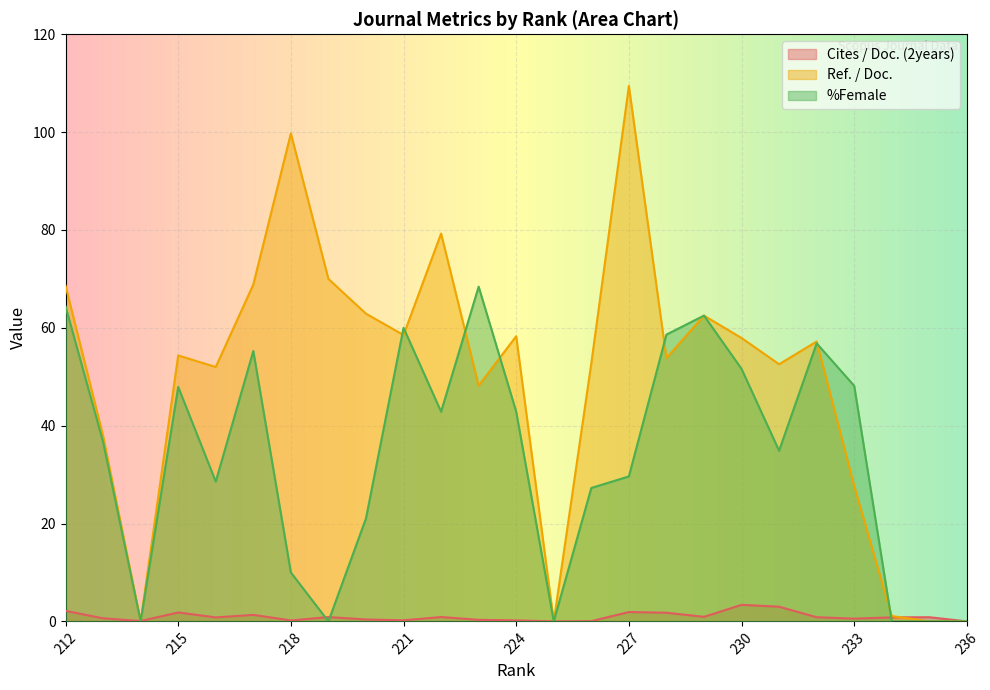

Between 217 and 231, which is larger?

231